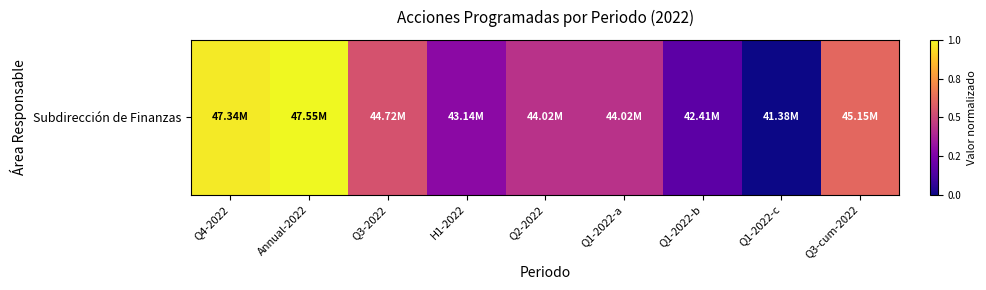

What value does the data have at Q3-cum-2022?

0.6